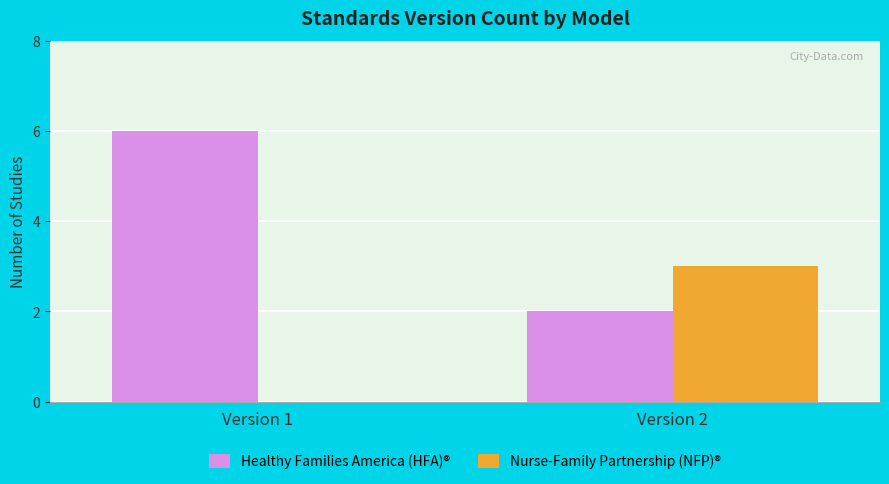

What is the sum of all Nurse-Family Partnership (NFP)® values?

3